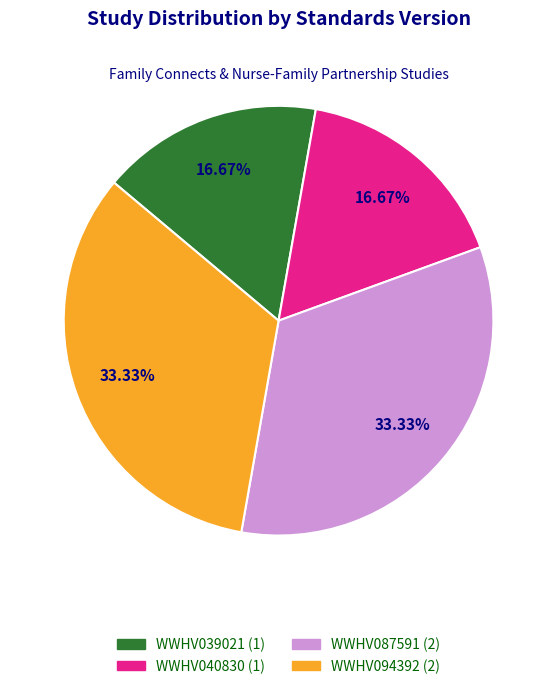

How many segments does this pie chart have?

4